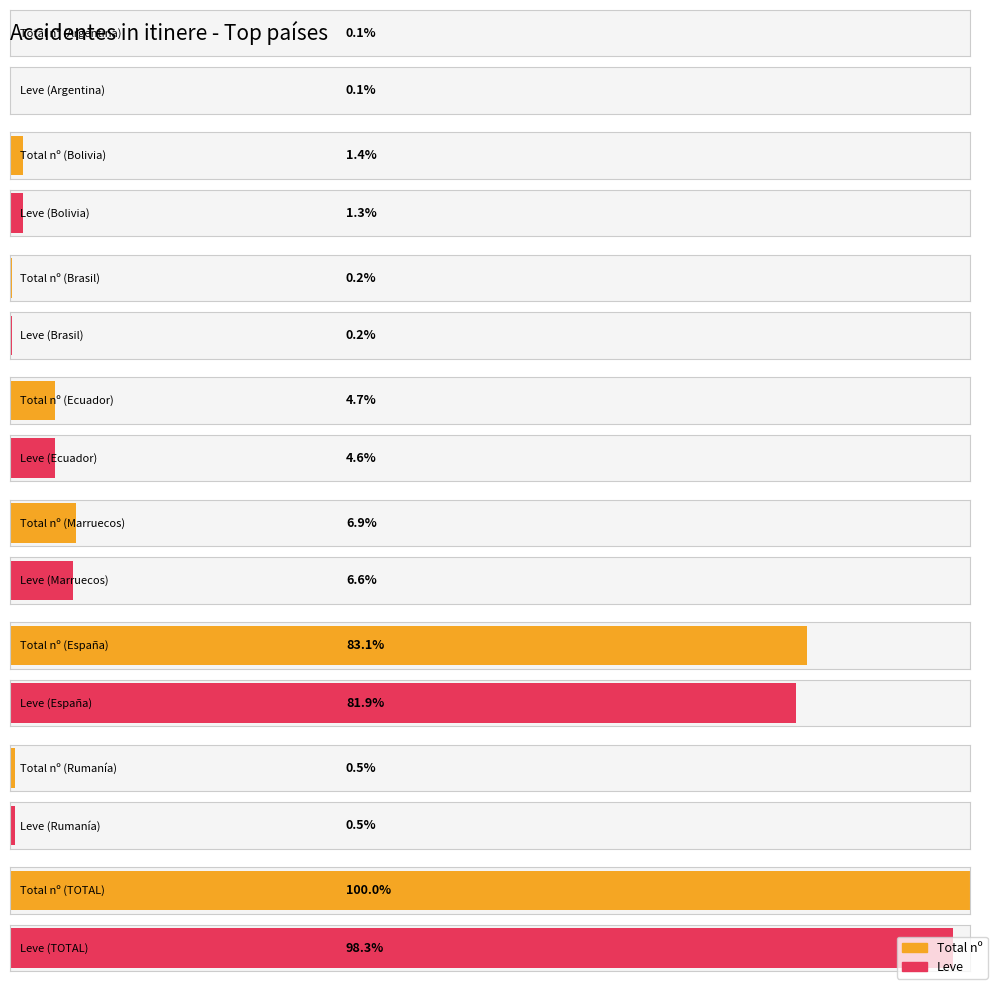

How many groups of bars are there?

8